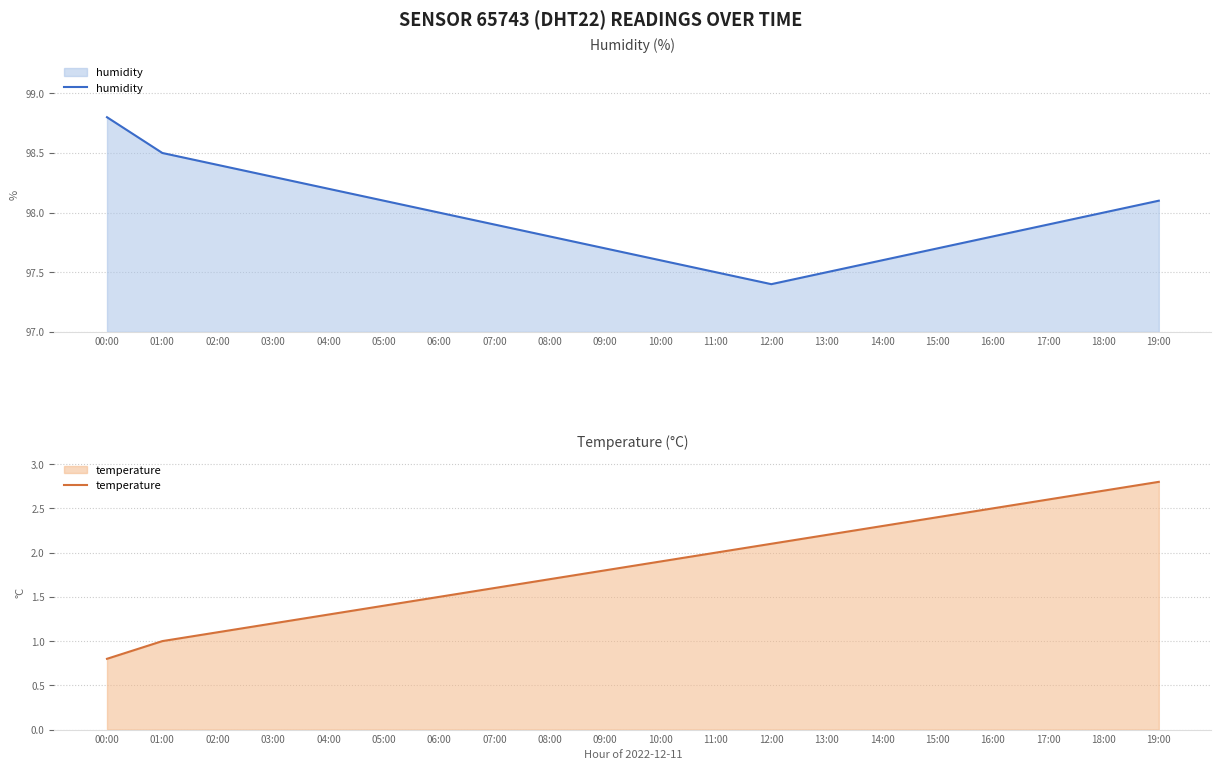

Reading right to left, extract all data points from this chart.

humidity: 19:00=98.1	18:00=98.0	17:00=97.9	16:00=97.8	15:00=97.7	14:00=97.6	13:00=97.5	12:00=97.4	11:00=97.5	10:00=97.6	09:00=97.7	08:00=97.8	07:00=97.9	06:00=98.0	05:00=98.1	04:00=98.2	03:00=98.3	02:00=98.4	01:00=98.5	00:00=98.8
temperature: 19:00=2.8	18:00=2.7	17:00=2.6	16:00=2.5	15:00=2.4	14:00=2.3	13:00=2.2	12:00=2.1	11:00=2.0	10:00=1.9	09:00=1.8	08:00=1.7	07:00=1.6	06:00=1.5	05:00=1.4	04:00=1.3	03:00=1.2	02:00=1.1	01:00=1.0	00:00=0.8